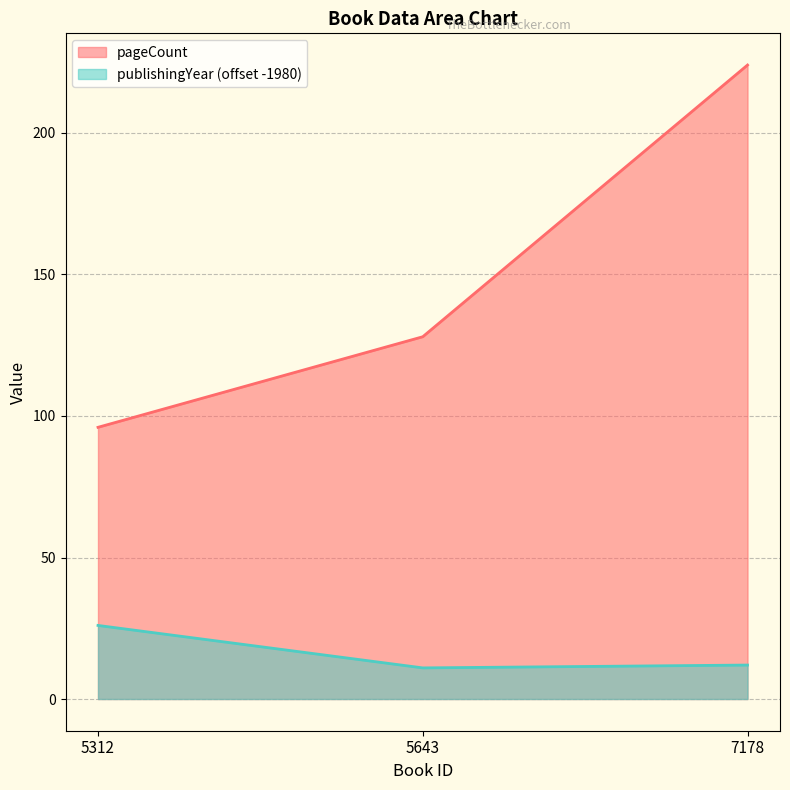

How many values in the publishingYear series are below 12?

1